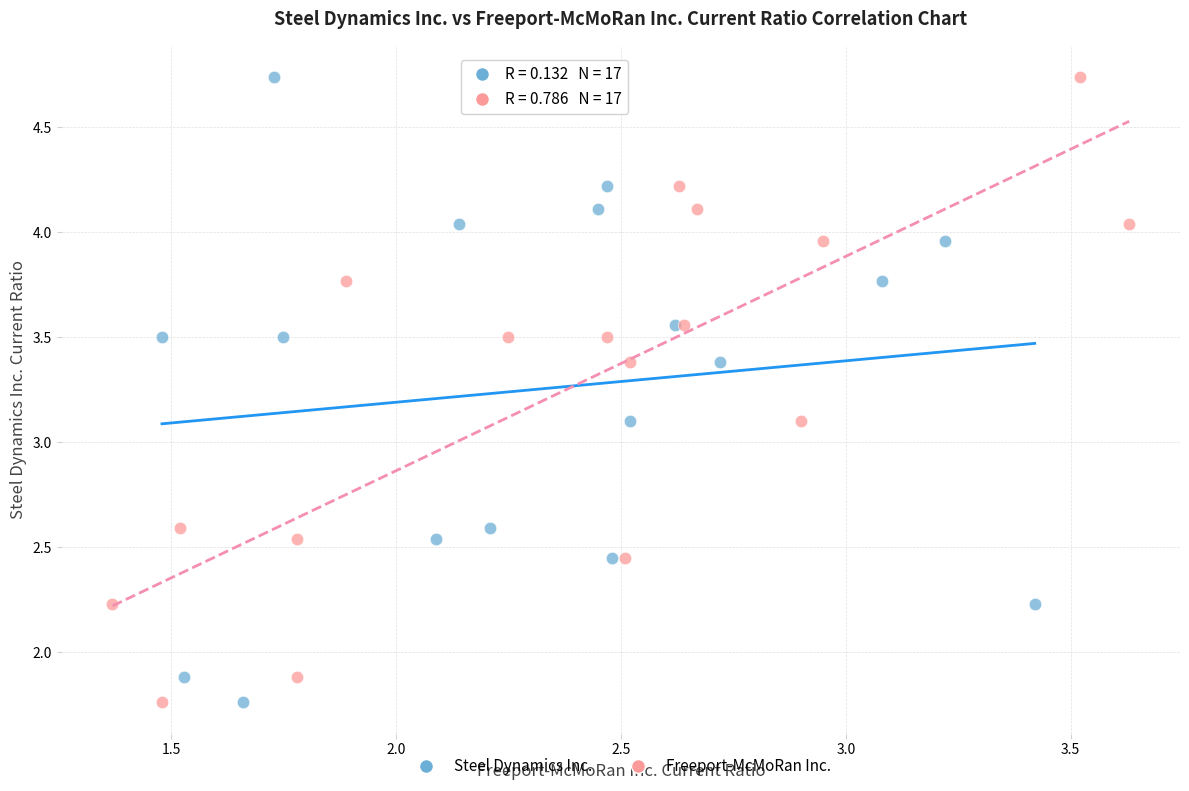

What are all the series names shown in the legend?

Steel Dynamics Inc., Freeport-McMoRan Inc.